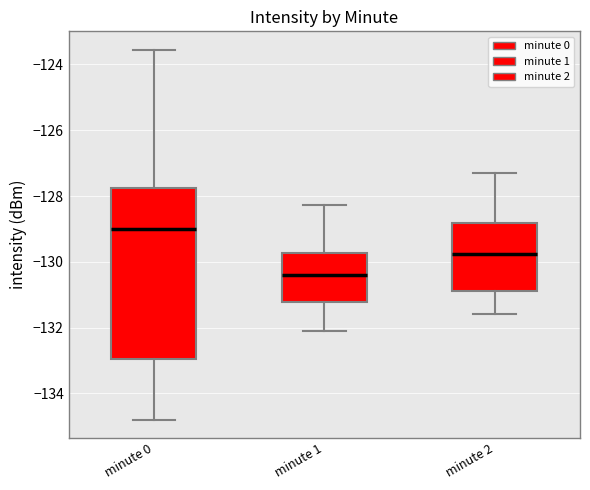

Comparing the boxes themselves (not the whiskers), which one is the tallest?

minute 0